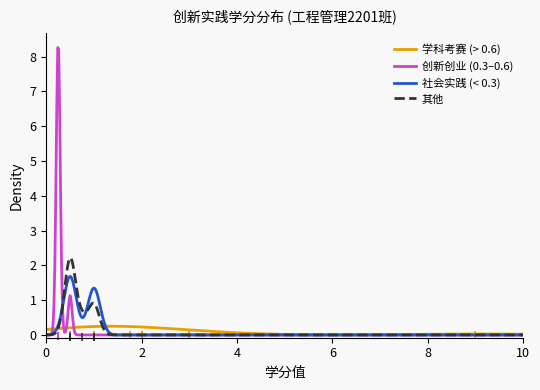

What is the maximum value for 社会实践 (< 0.3)?

1.7